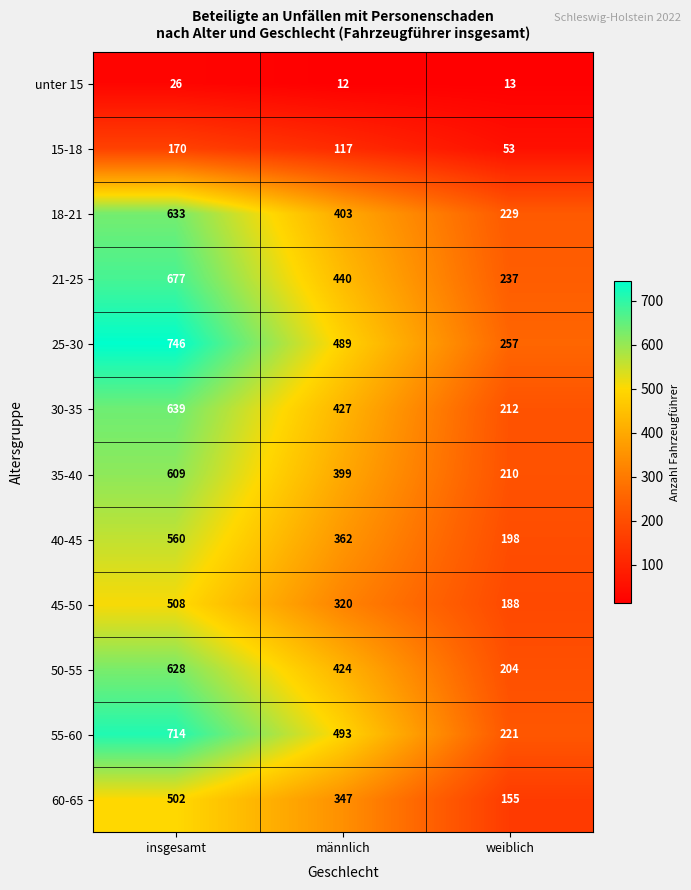

Is the value of 25-30 at männlich greater than the value of 35-40 at männlich?

Yes